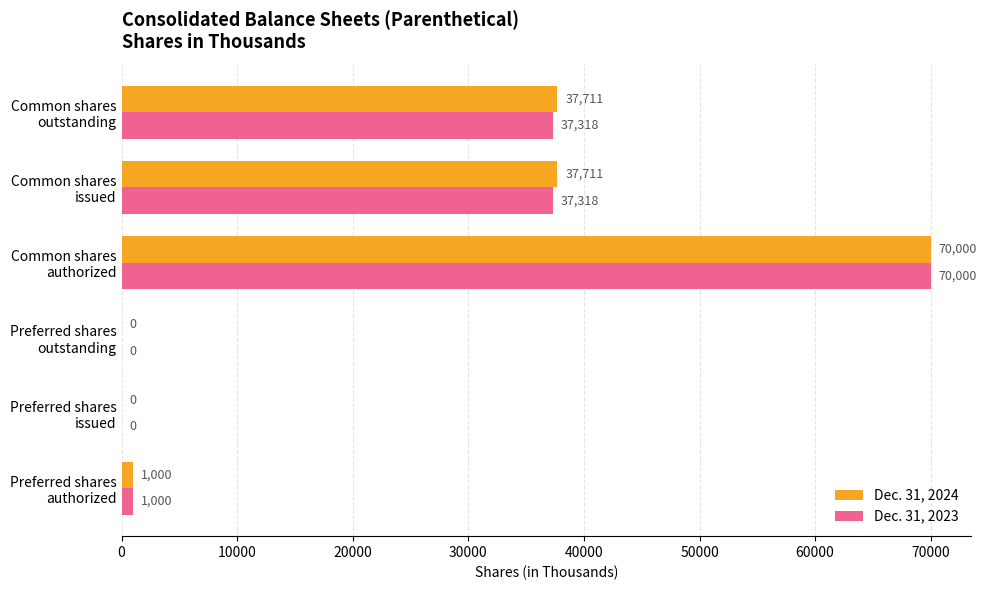

Which category has the highest value across all series?

Common shares
authorized